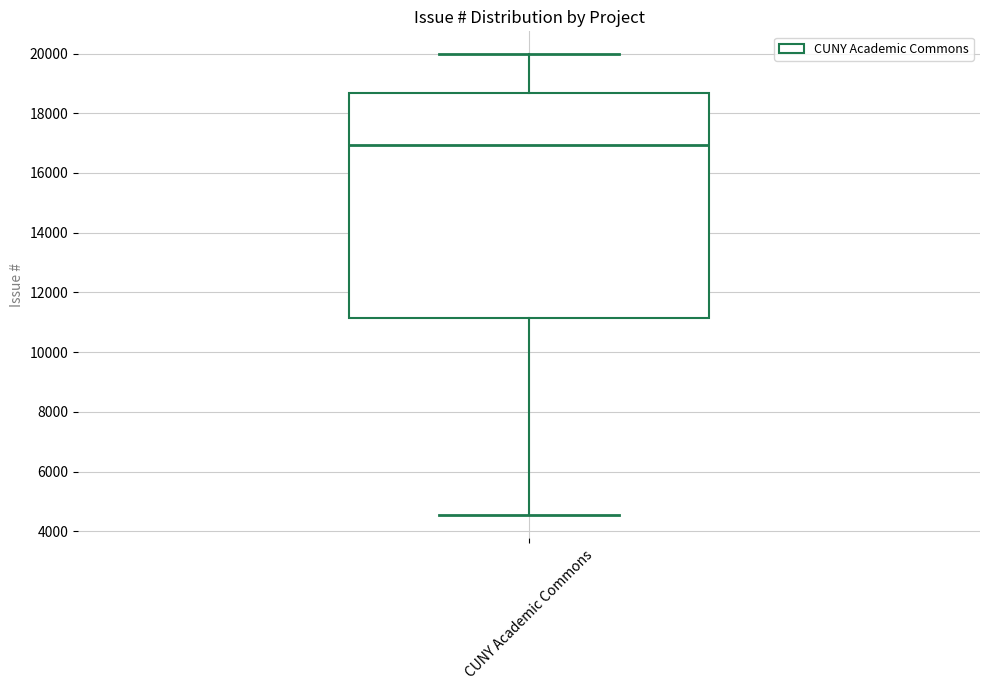

Read this box plot against the y-axis: the position of the median line, the range covered by the box, and the ends of both whiskers. The values are not printed on the chart, so give them approximately, as read against the axis.

median 17000, box 11200 to 18600, whiskers 4600 to 20000